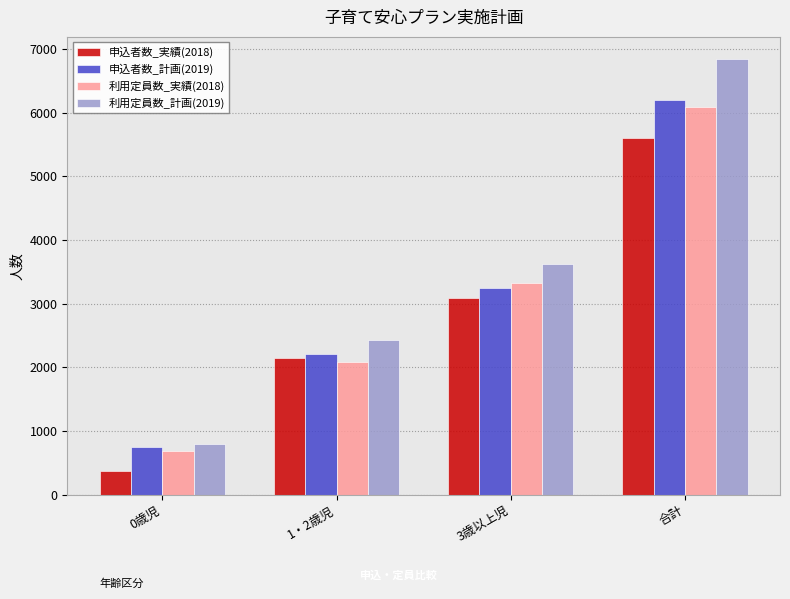

What is the difference between the maximum and second lowest values in the 申込者数_実績(2018) series?

3457